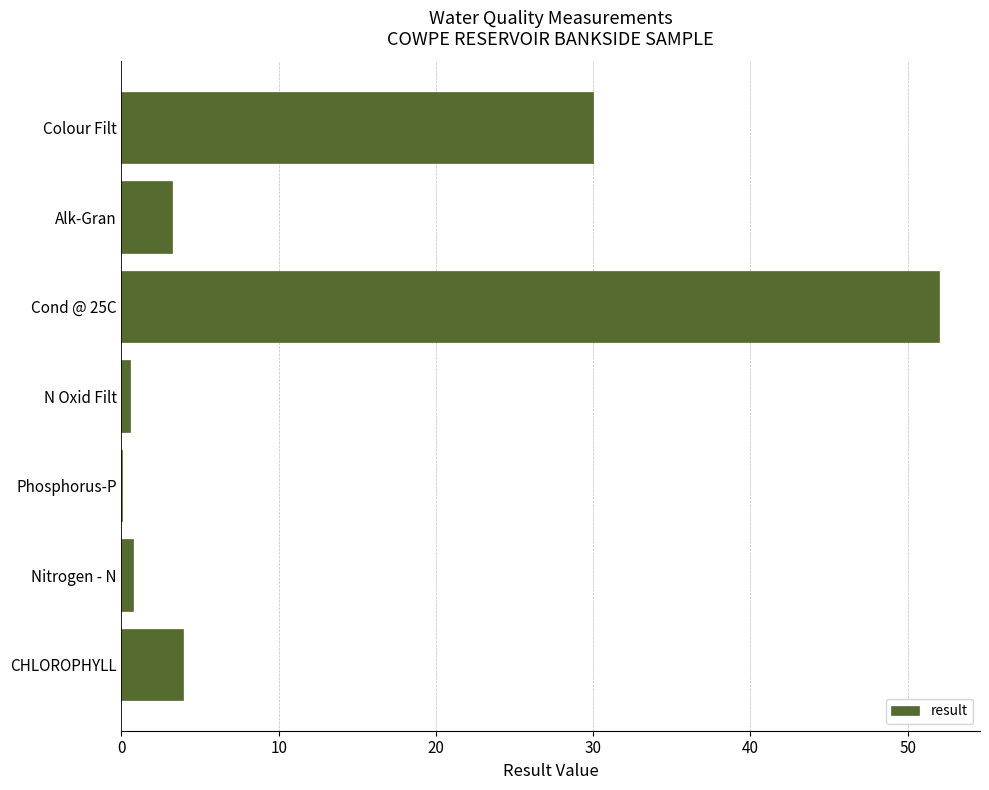

Which label corresponds to the largest value in the chart?

Cond @ 25C